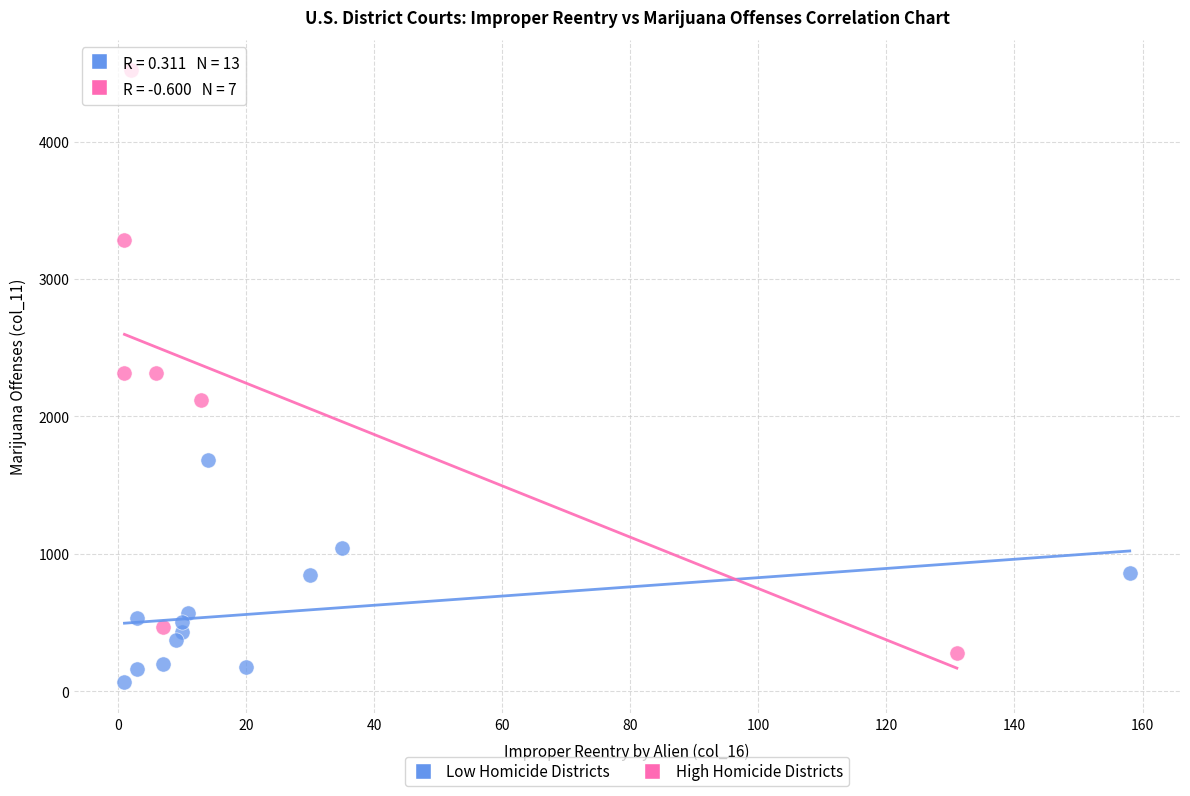

Which series contains the highest Y value?

High Homicide Districts